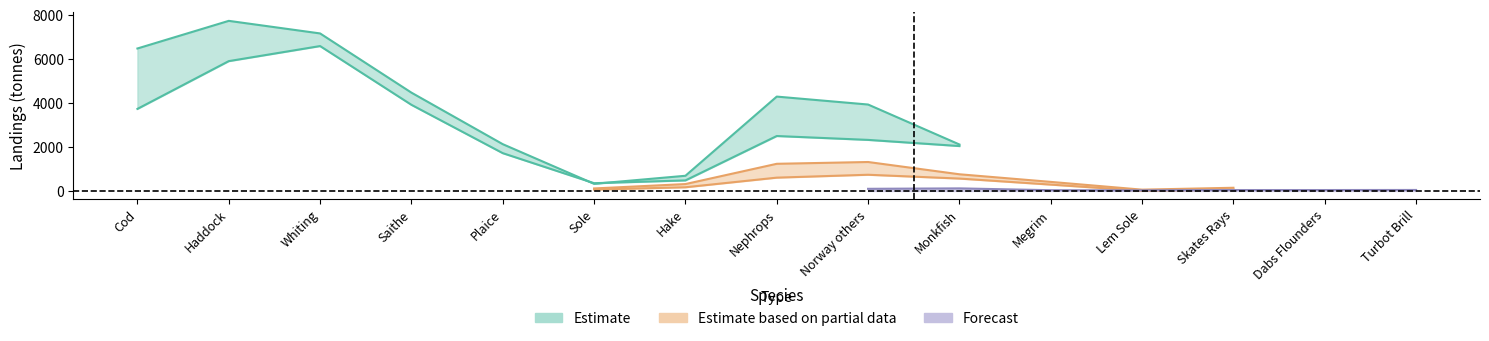

In Scotland 2020, how many points are lower than both neighbors (excluding endpoints)?

2